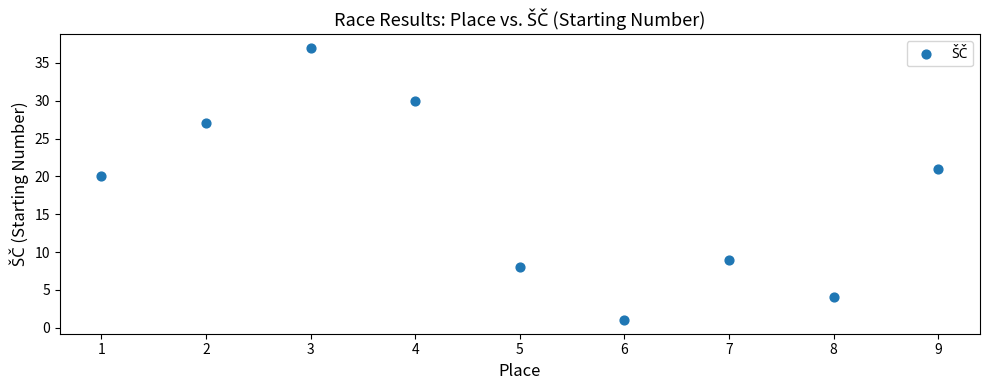

What is the range of Y values (max minus min)?

36